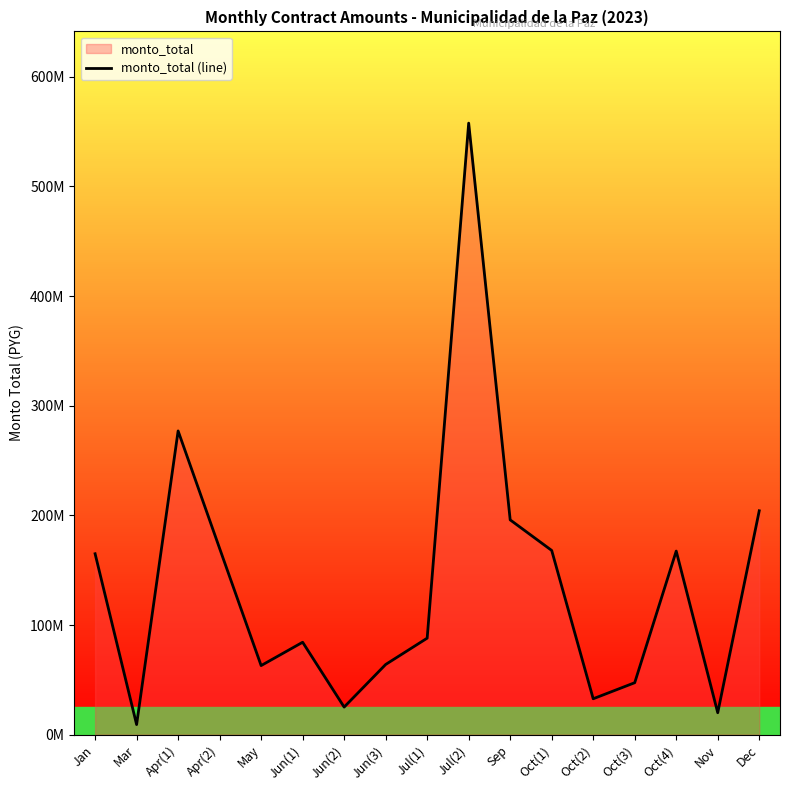

How many points are higher than both their immediate neighbors (excluding endpoints)?

4